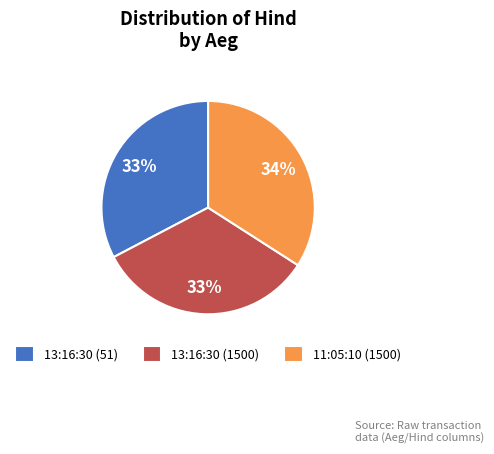

To the nearest percent, what is the average slice percentage?

33%